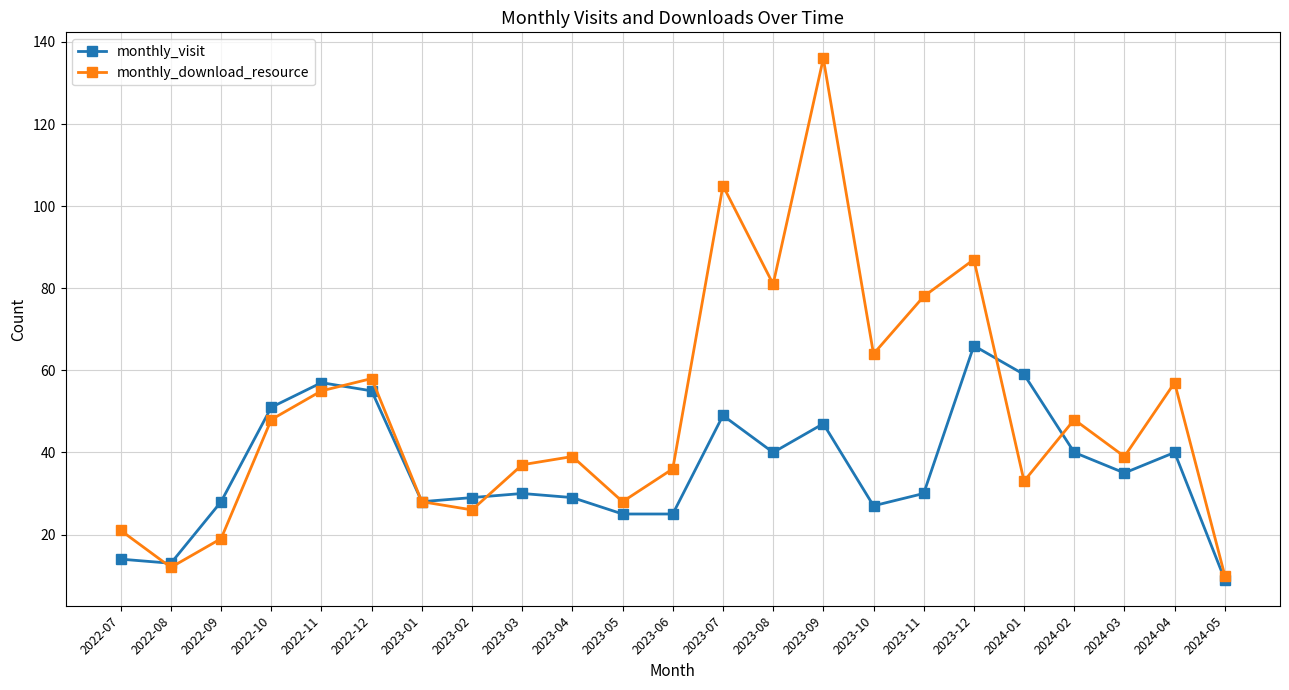

How many lines are shown in the chart?

2